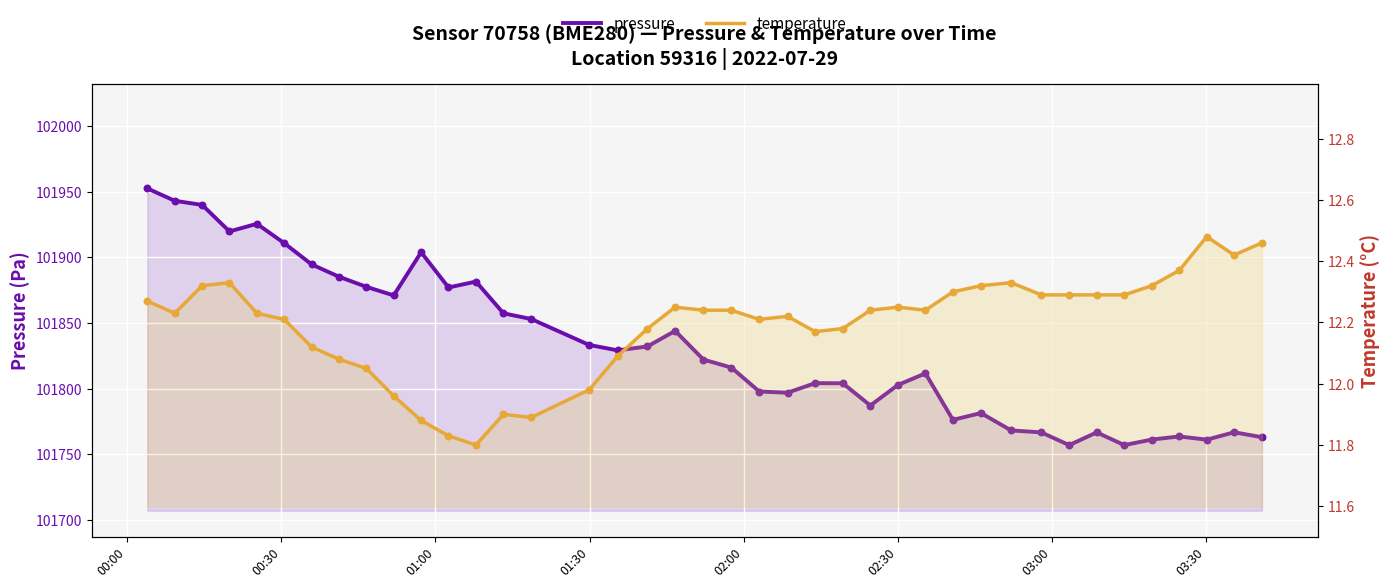

Which series reaches the minimum Y coordinate?

temperature